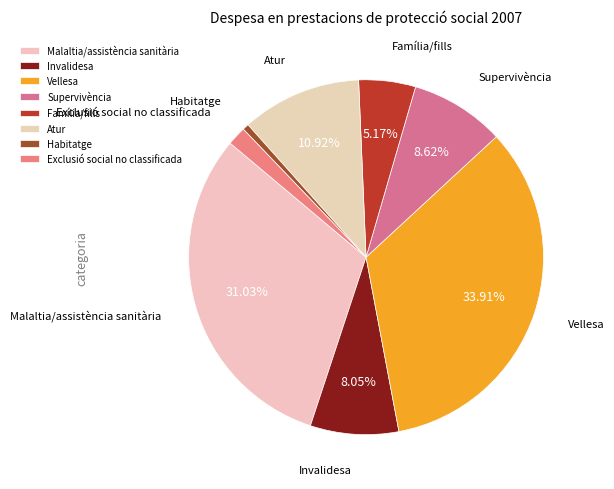

Which has a higher value, Vellesa or Exclusió social no classificada?

Vellesa